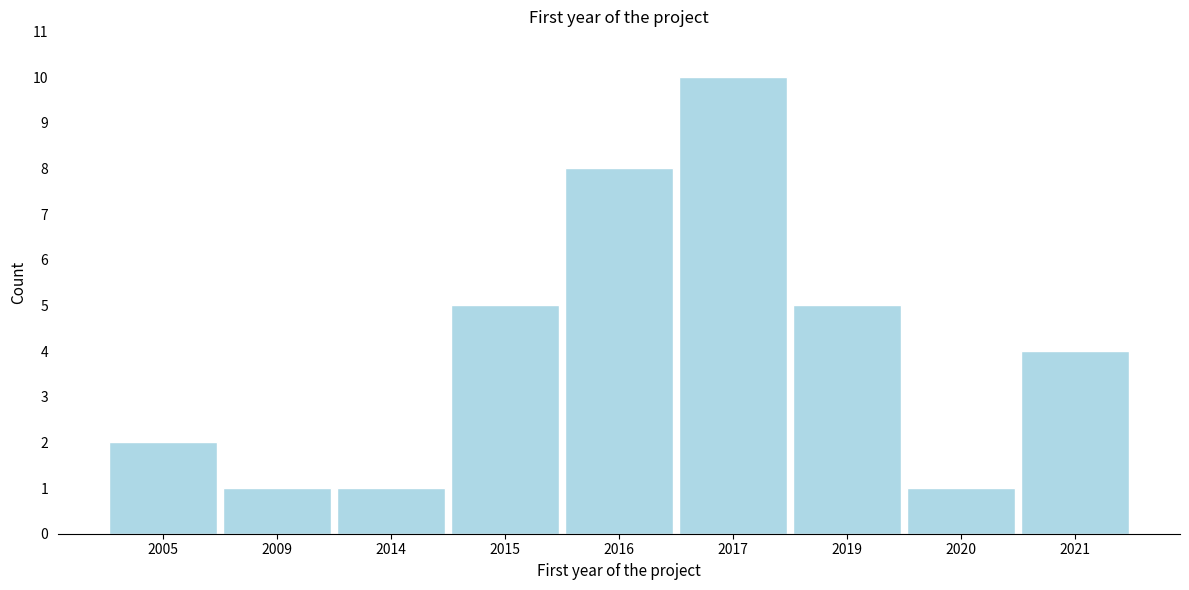

Reading left to right, what are all the values shown in this chart?

2005=2	2009=1	2014=1	2015=5	2016=8	2017=10	2019=5	2020=1	2021=4